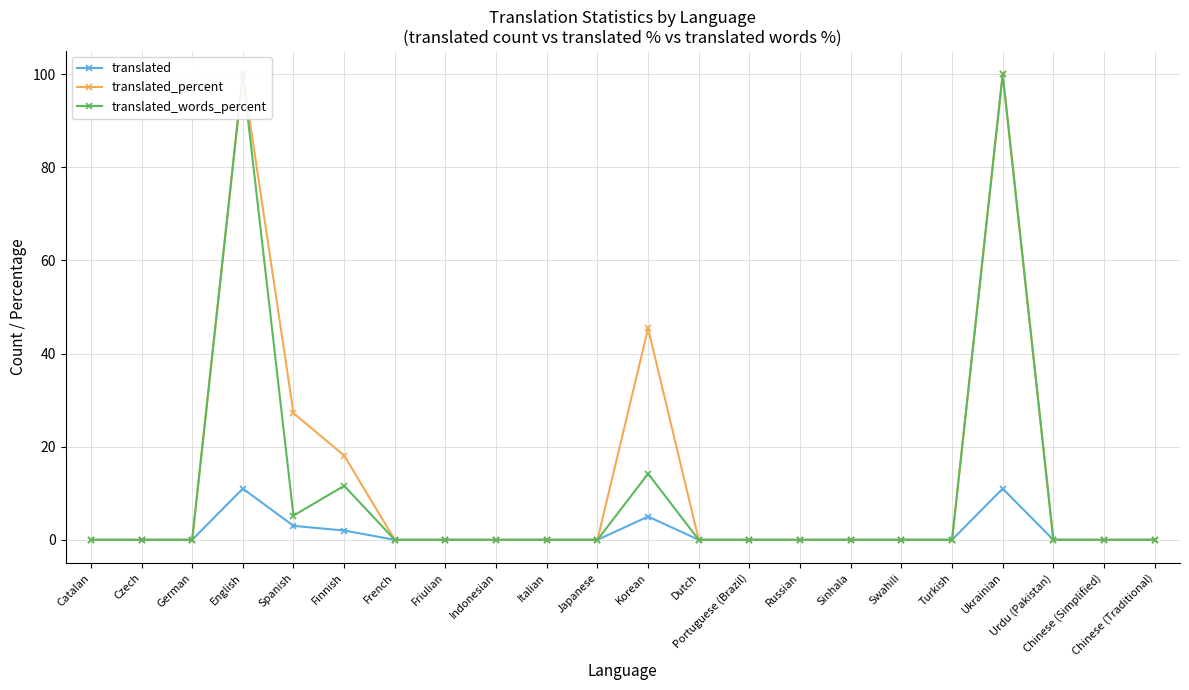

What is the difference between the second highest and minimum values in the translated_words_percent series?

100.0